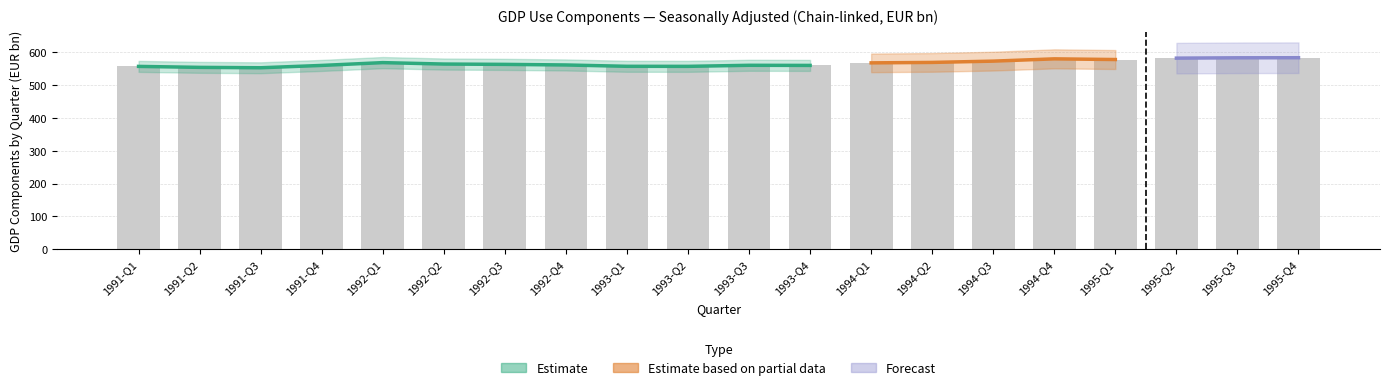

What is the label of the 7th bar from the right?

1994-Q2